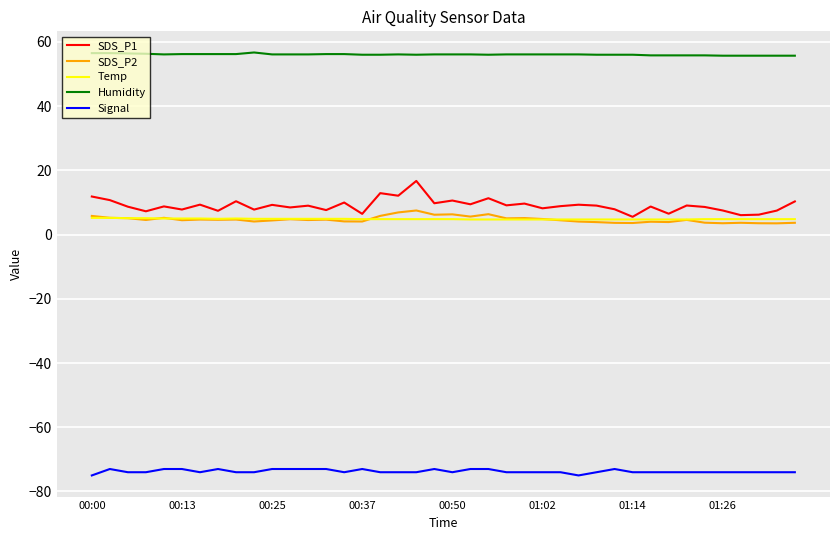

Which series has the largest range (max minus min)?

SDS_P1